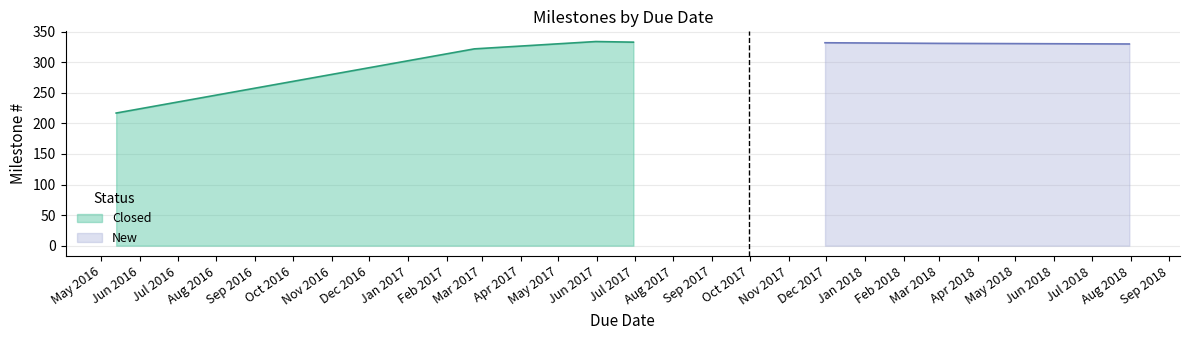

What is the total value across all series at 2017-11-30?

332